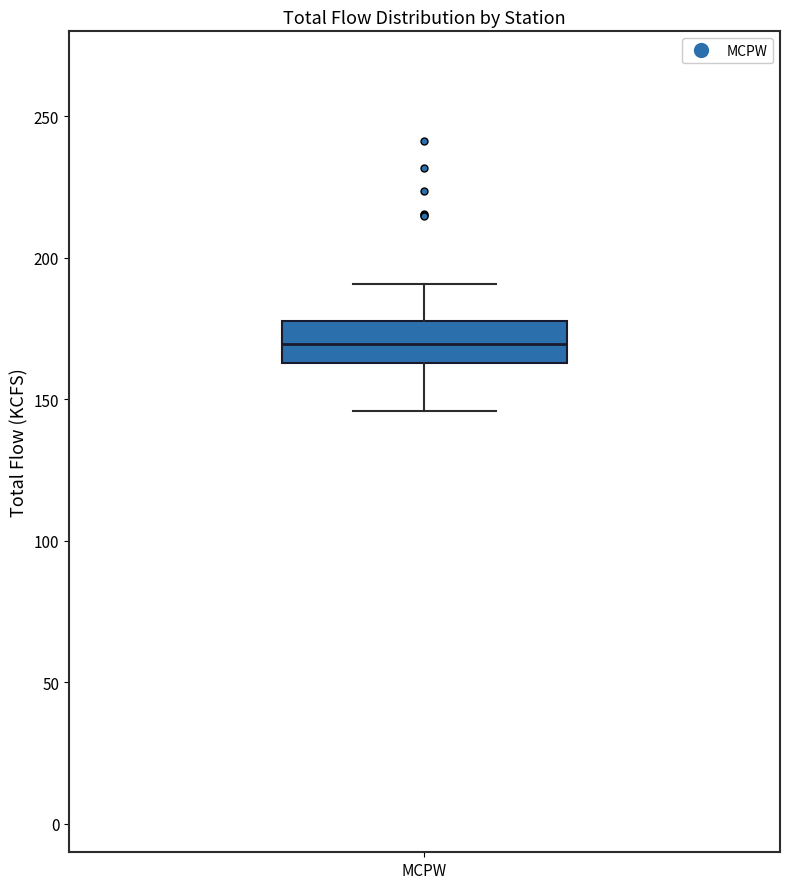

Transcribe this box plot: give where the median line is, the range the box spans, and where the two whiskers end, as read against the y-axis. The values are not printed on the chart, so give them approximately, as read against the axis.

median 170, box 165 to 180, whiskers 145 to 190